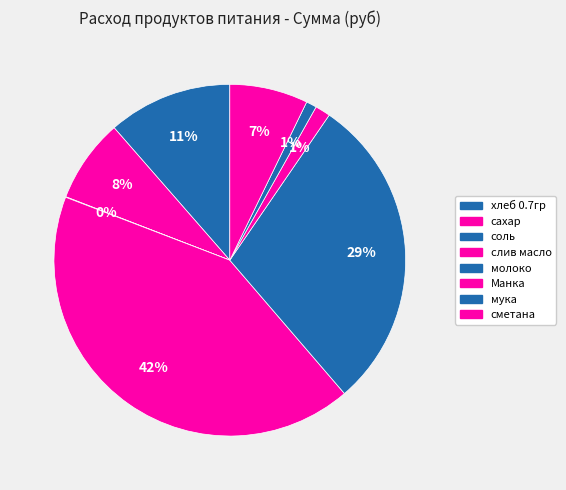

Which category has the smallest portion of the pie?

соль